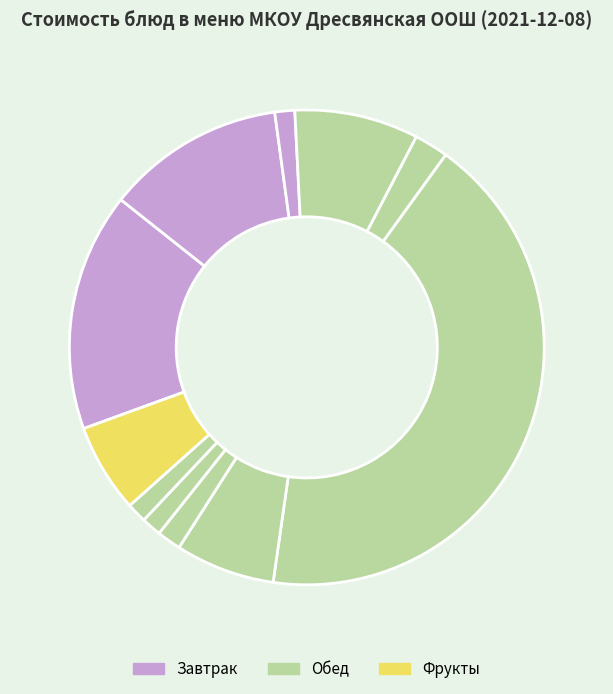

To the nearest percent, what is the average slice percentage?

9%